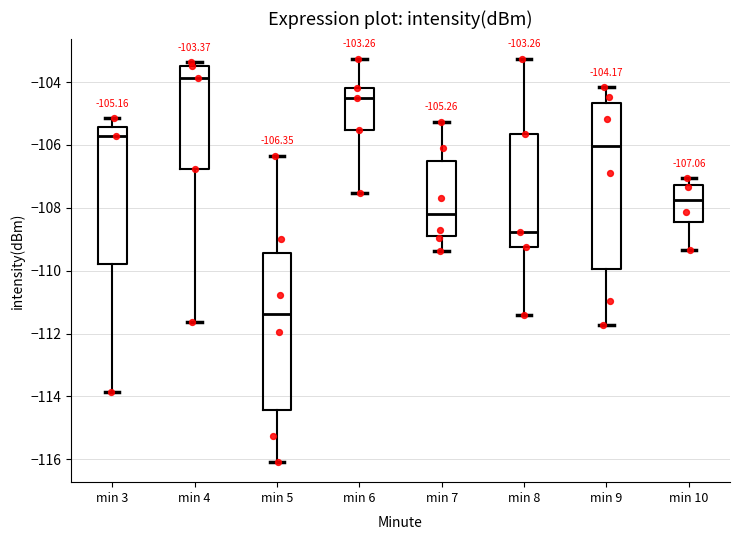

Which box is the tallest, from its lower edge to its upper edge?

min 9